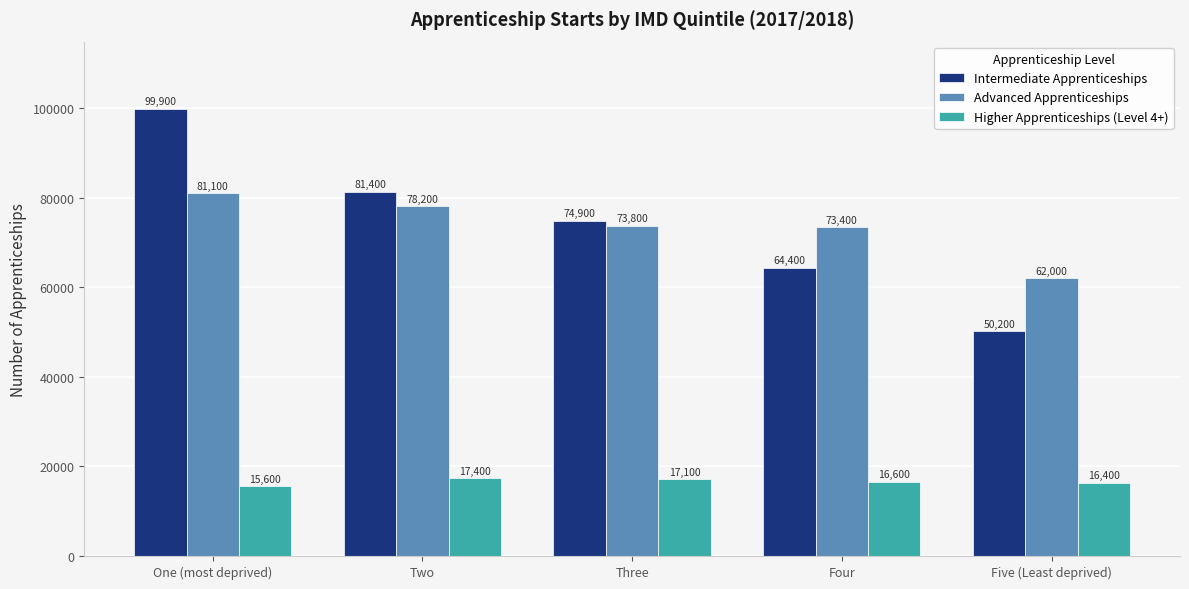

What is the spread (max minus min) of values at One (most deprived)?

84300